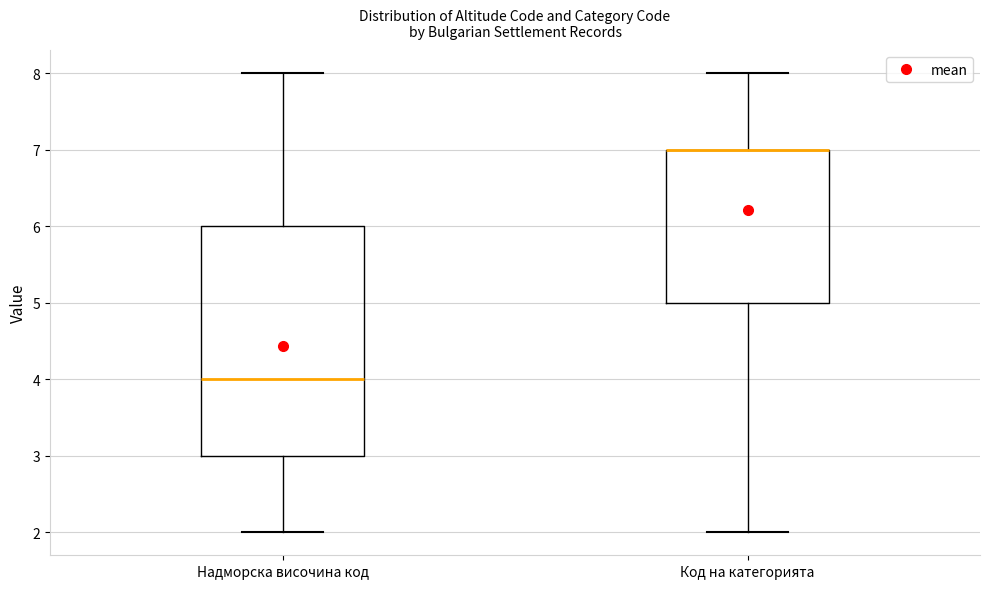

Reading left to right, transcribe this box plot: for each box, give where its median line is, the range the box spans, and where its two whiskers end, as read against the y-axis. The values are not printed on the chart, so give them approximately, as read against the axis.

Надморска височина код: median 4, box 3 to 6, whiskers 2 to 8
Код на категорията: median 7 (drawn on the box's upper edge), box 5 to 7, whiskers 2 to 8